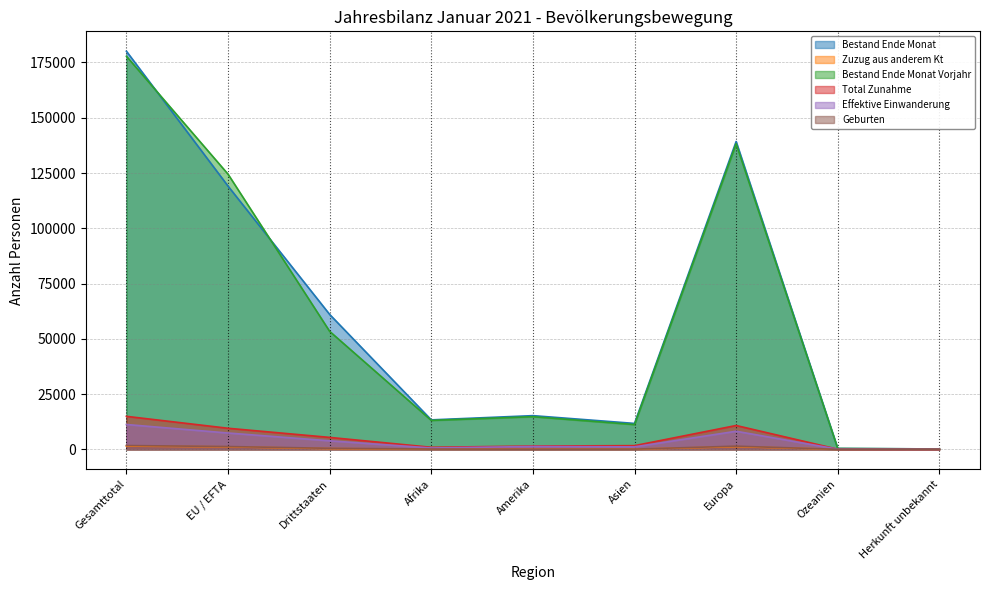

What is the maximum value shown in the chart?

180087